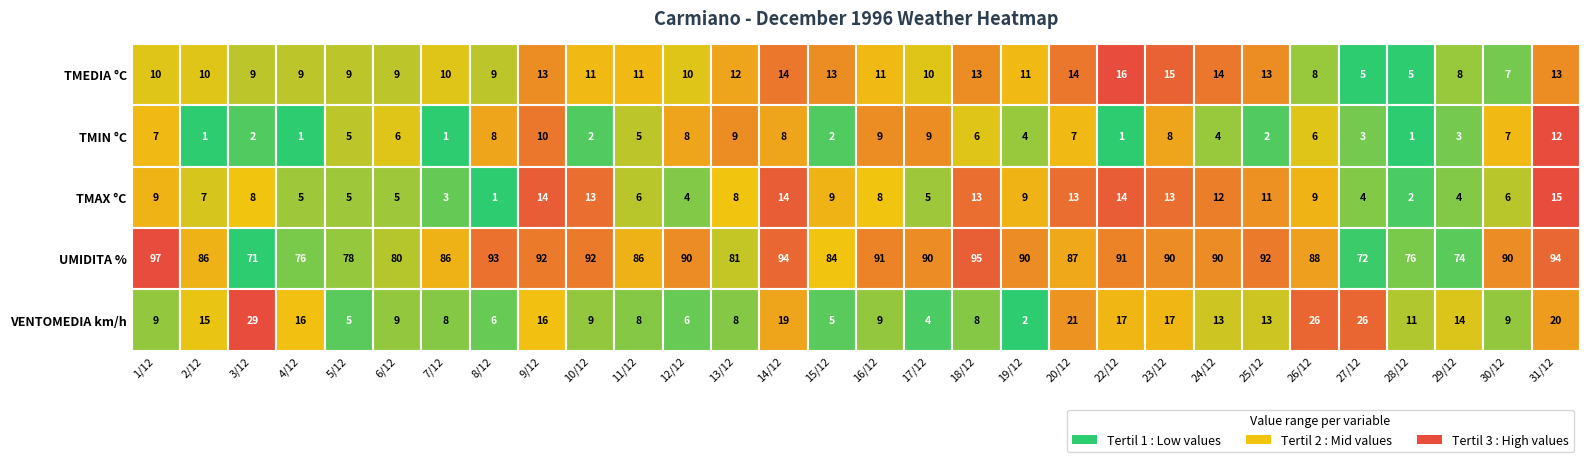

What is the difference between the maximum and minimum values in the UMIDITA series?

26